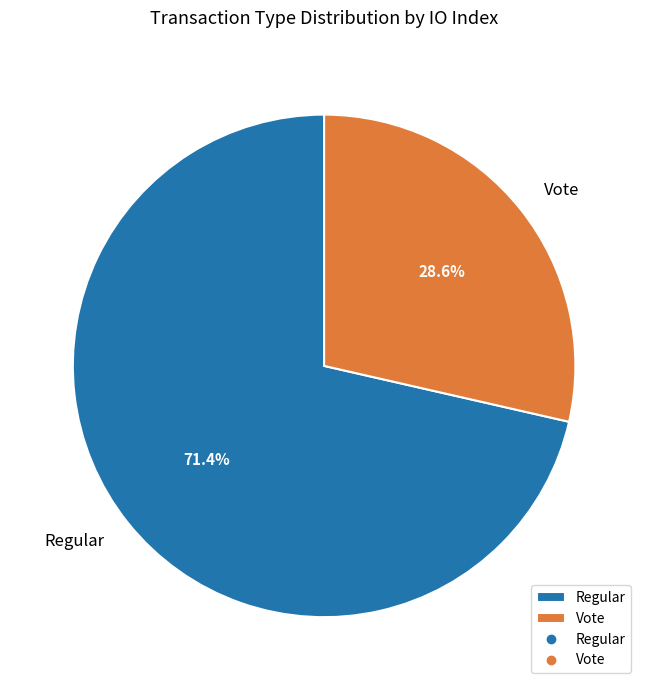

To the nearest percent, what is the difference between the Regular and Vote slice percentages?

43%